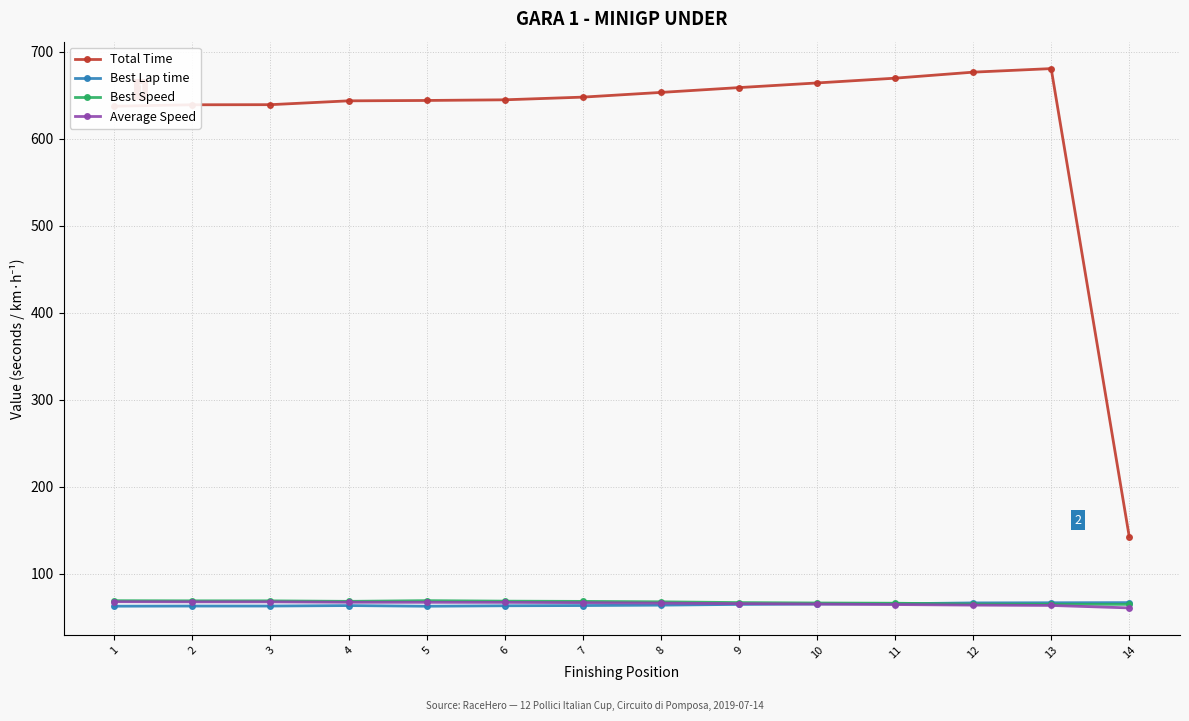

What is the difference between the maximum and second lowest values in the Average Speed series?

4.3